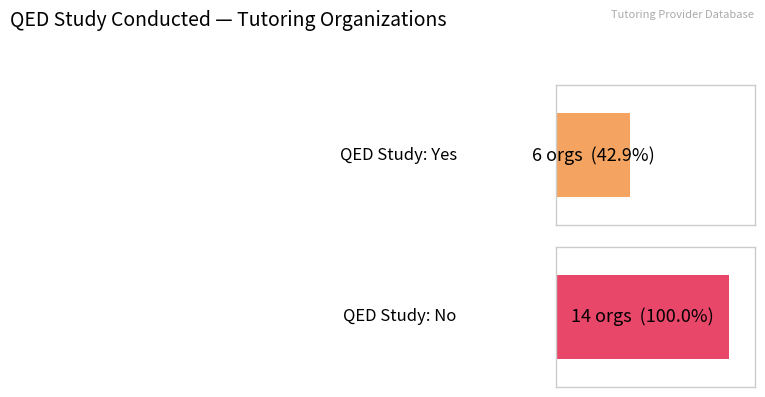

The value of Yes at 18 is 3495. True or false?

False